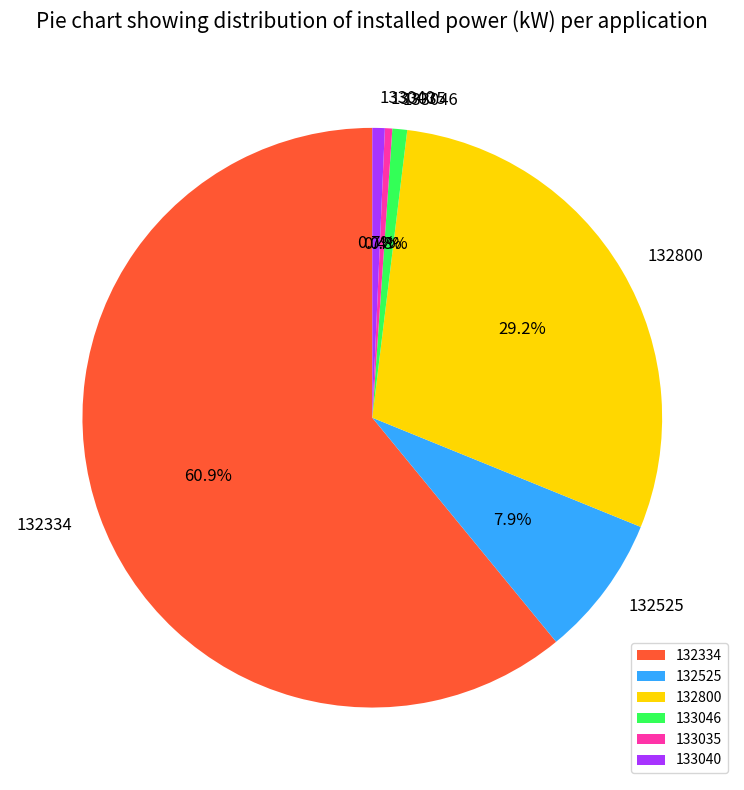

Combined, do 132334 and 133046 account for over 50%?

Yes